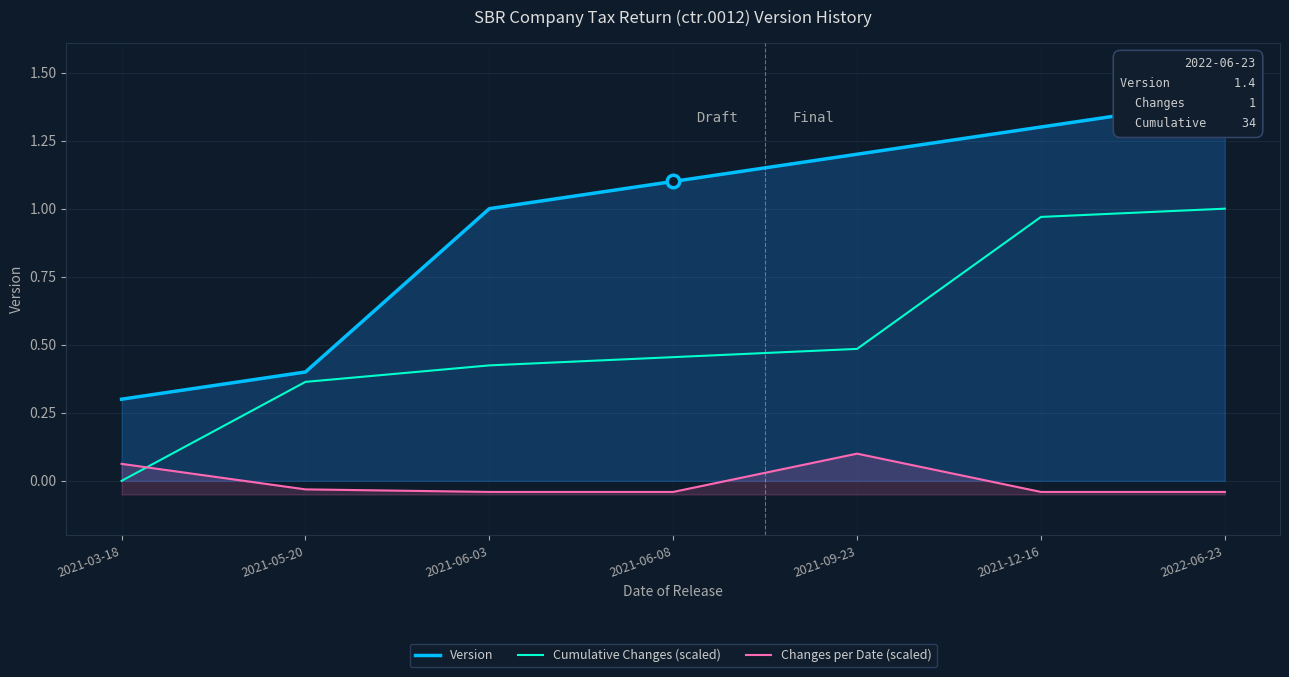

At how many categories does at least one series exceed 0?

7